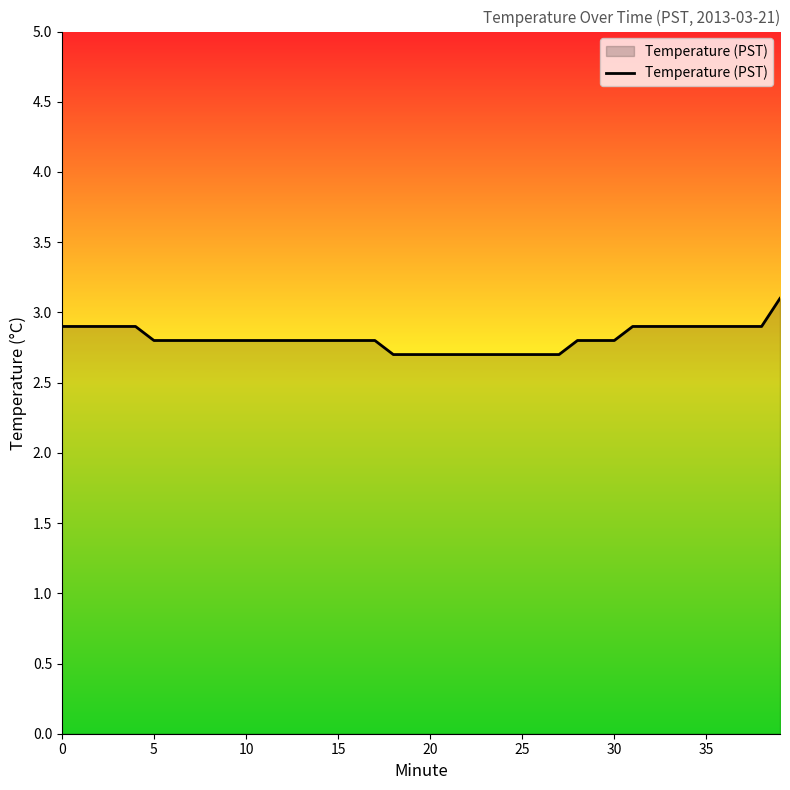

How many lines are shown in the chart?

1